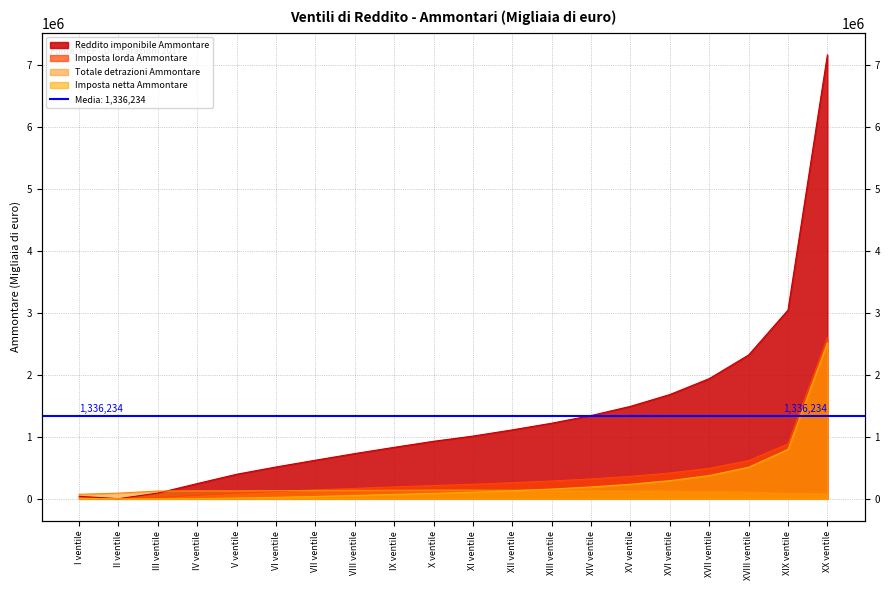

What is the value of the Imposta lorda Ammontare point at the 10th from the left?

215060